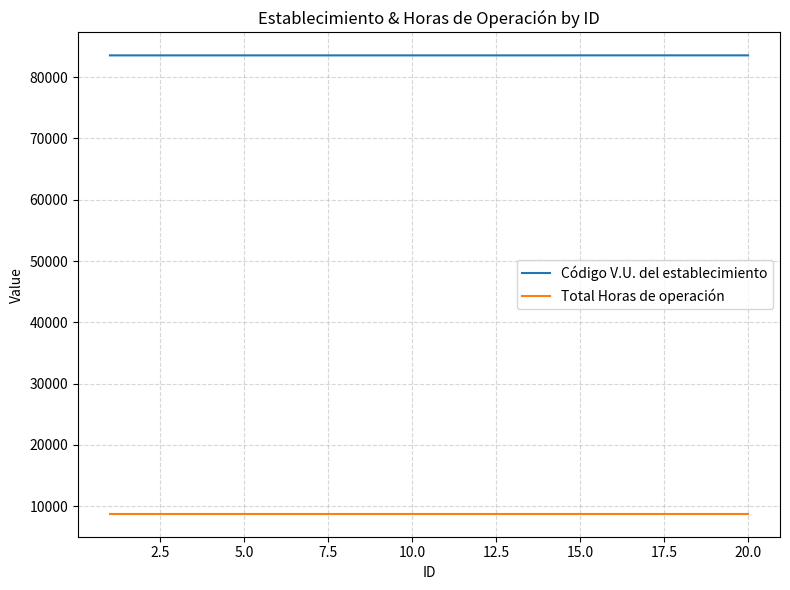

List the series in order of their overall mean, highest first.

Código V.U. del establecimiento, Total Horas de operación